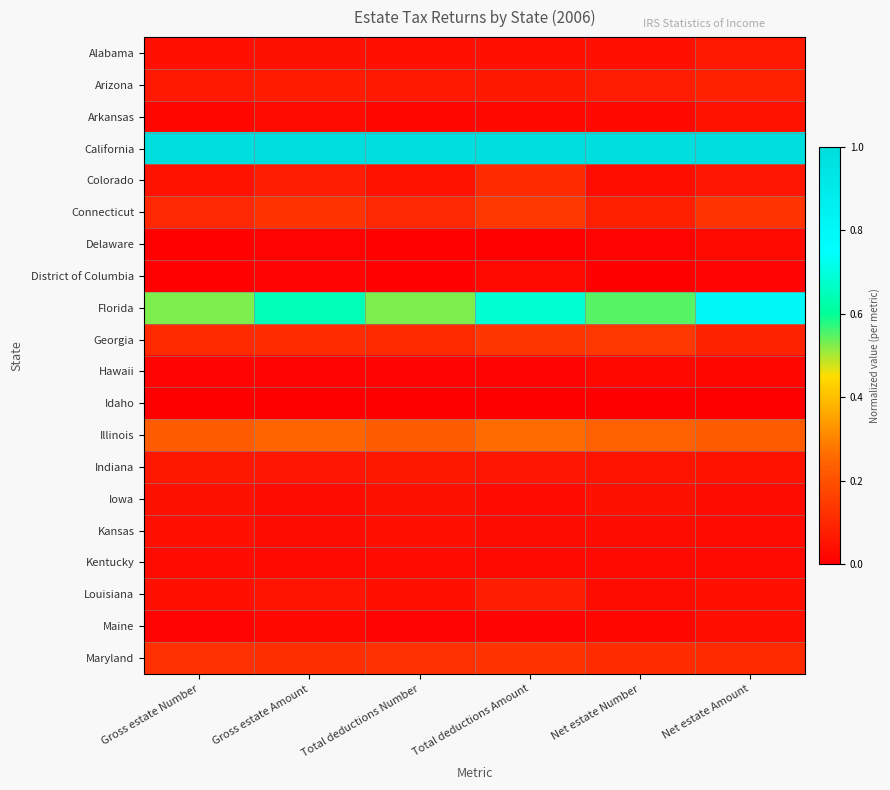

Between Net estate Amount and Total deductions Amount, which is larger?

Net estate Amount